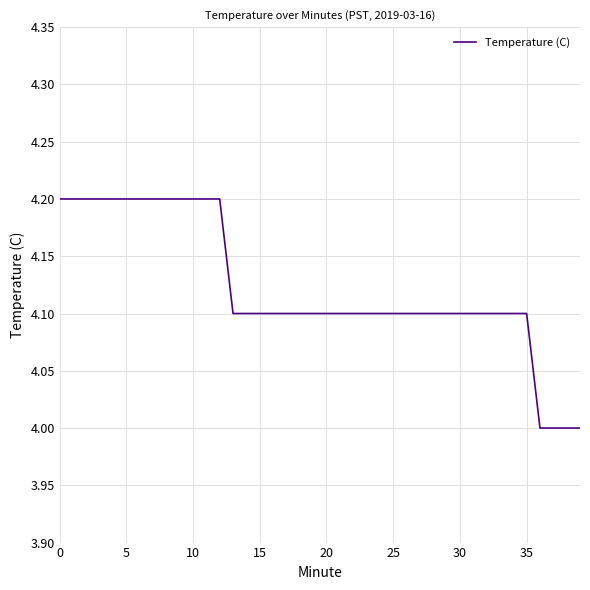

What is the smallest value displayed?

4.0